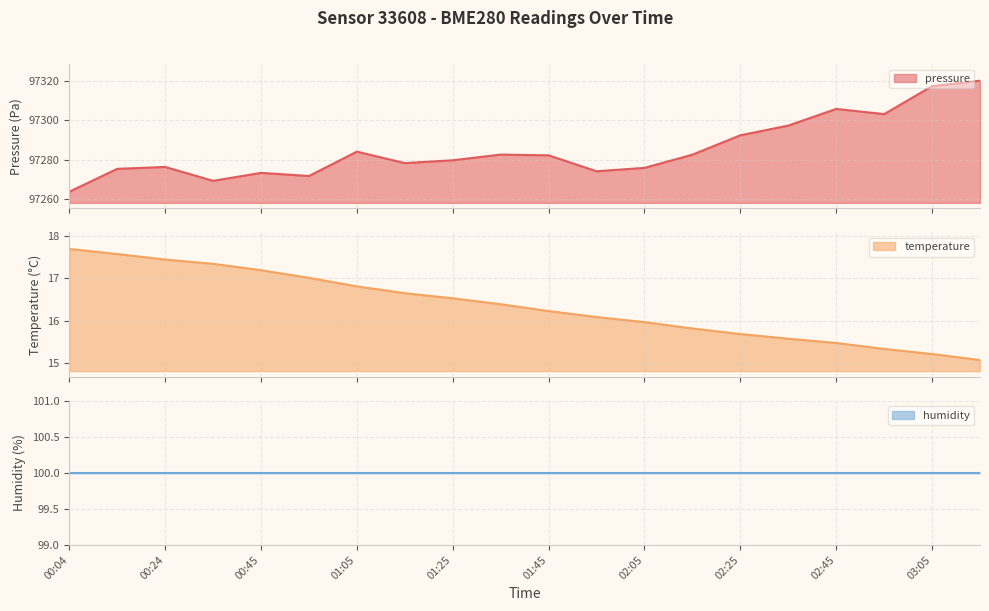

Which series changed the most between 01:35 and 02:55?

pressure